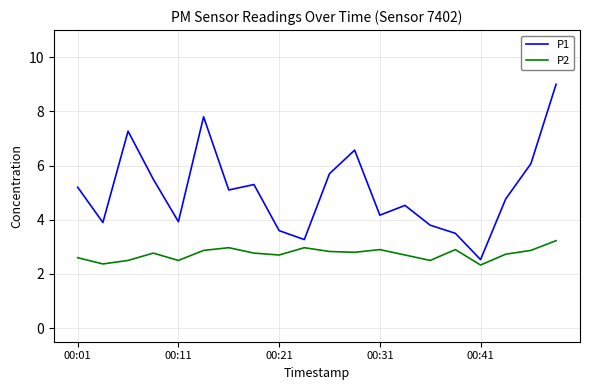

What is the smallest value displayed?

2.3